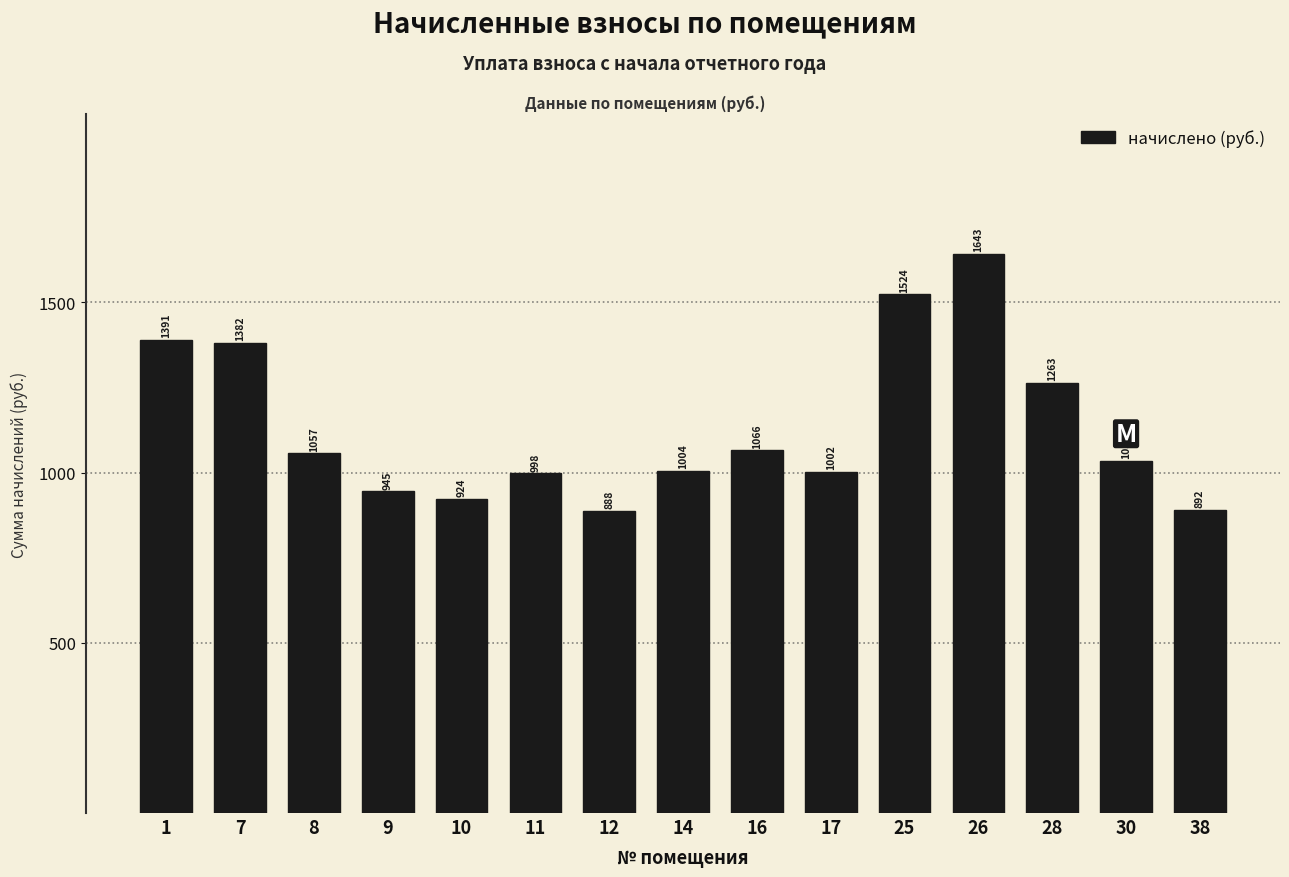

Where is the data nearest to the value 1265?

28